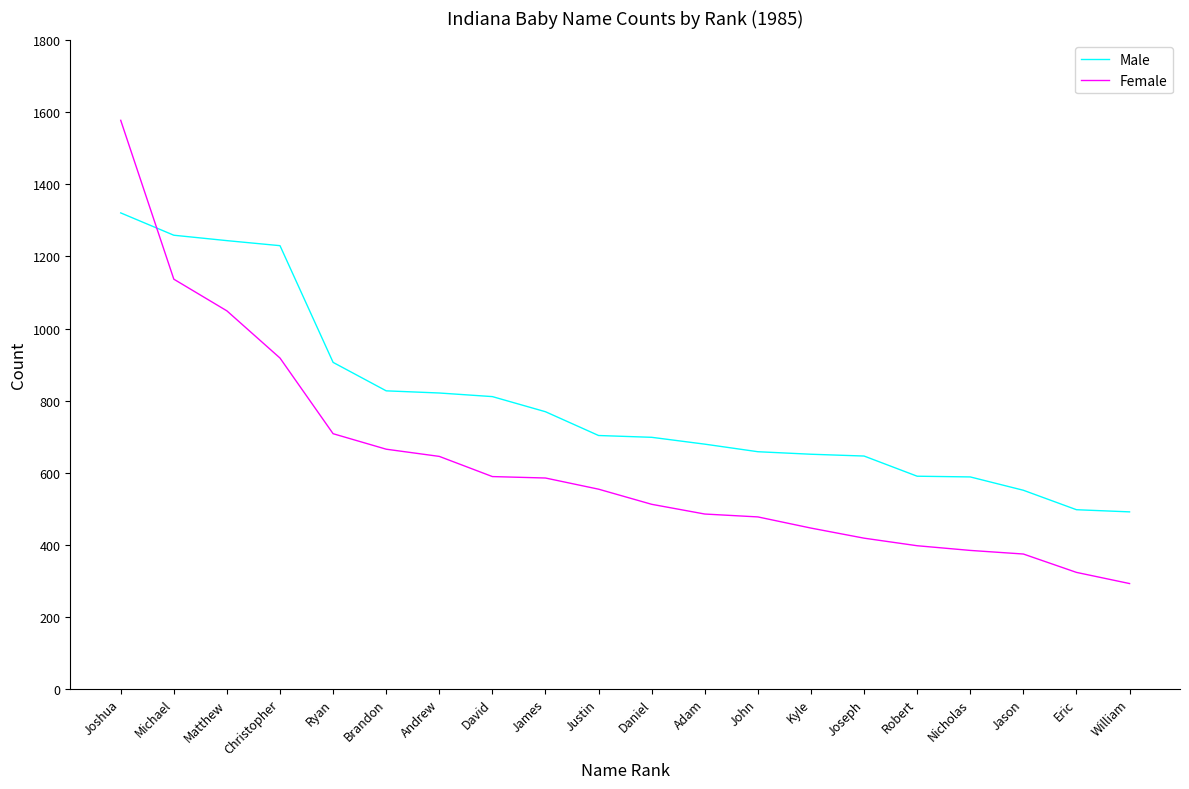

Which series has the widest spread of values?

Female